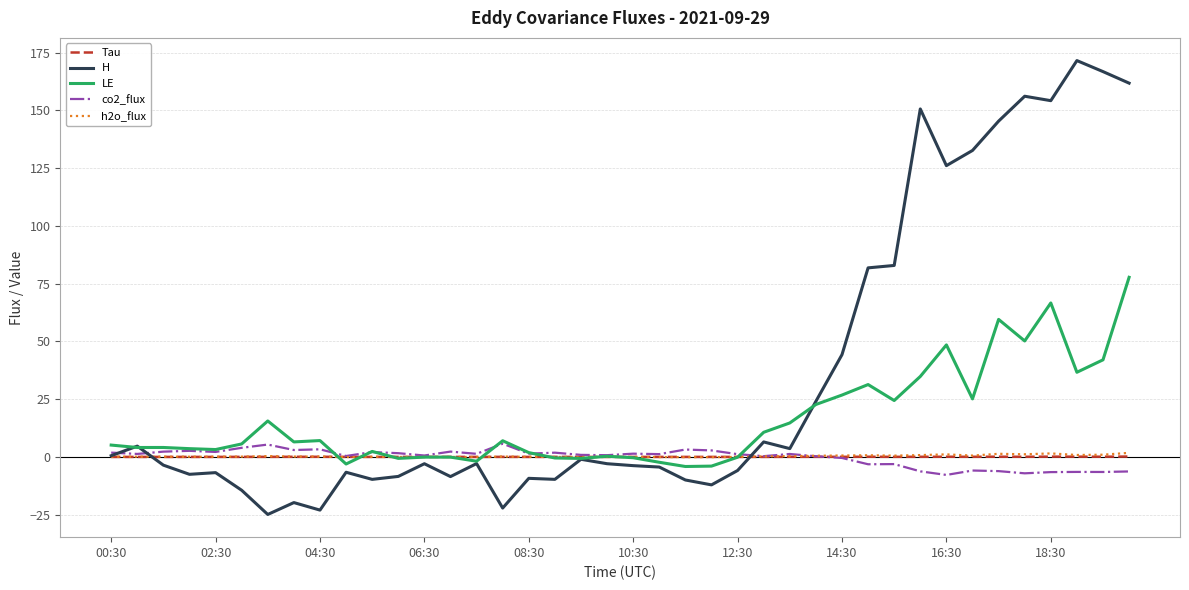

Which series has the largest total across all categories?

H